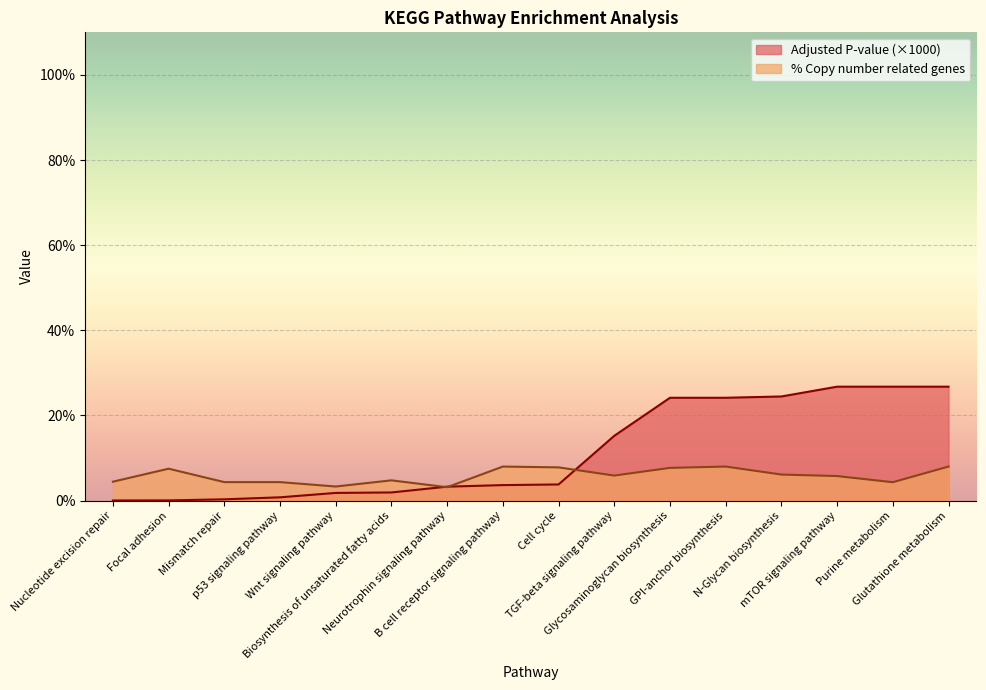

How many lines are shown in the chart?

2